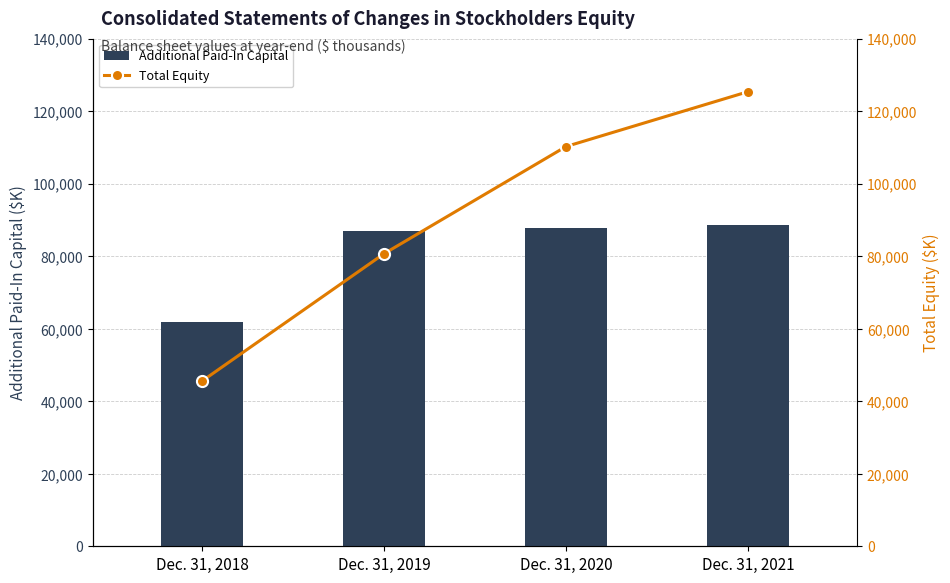

Which series has the largest range (max minus min)?

Total Equity